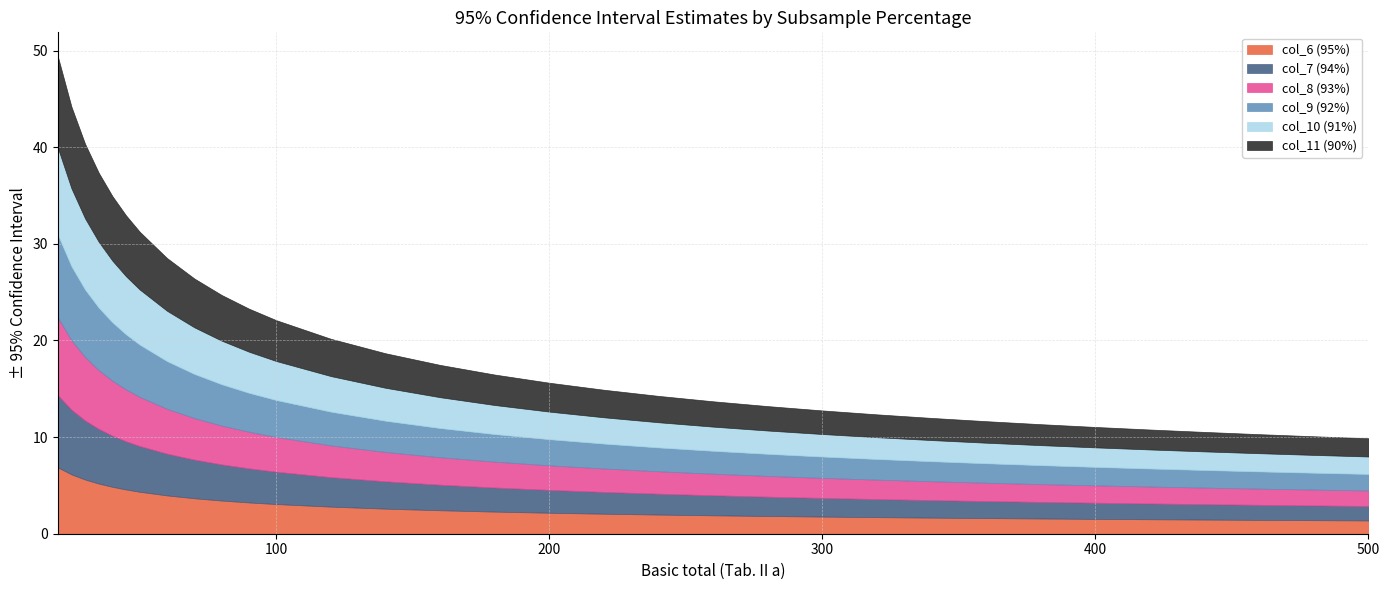

Reading right to left, extract all data points from this chart.

col_6 (95%): 500=1.4	480=1.4	460=1.4	440=1.5	420=1.5	400=1.5	380=1.6	360=1.6	340=1.7	320=1.7	300=1.8	280=1.8	260=1.9	240=2.0	220=2.1	200=2.2	180=2.3	160=2.4	140=2.6	120=2.8	100=3.1	90=3.2	80=3.4	70=3.7	60=4.0	50=4.3	45=4.6	40=4.9	35=5.2	30=5.6	25=6.1	20=6.9
col_7 (94%): 500=1.5	480=1.5	460=1.6	440=1.6	420=1.6	400=1.7	380=1.7	360=1.8	340=1.8	320=1.9	300=1.9	280=2.0	260=2.1	240=2.2	220=2.3	200=2.4	180=2.5	160=2.6	140=2.8	120=3.1	100=3.3	90=3.5	80=3.7	70=4.0	60=4.3	50=4.7	45=5.0	40=5.3	35=5.7	30=6.1	25=6.7	20=7.5
col_8 (93%): 500=1.6	480=1.6	460=1.7	440=1.7	420=1.8	400=1.8	380=1.8	360=1.9	340=2.0	320=2.0	300=2.1	280=2.1	260=2.2	240=2.3	220=2.4	200=2.5	180=2.7	160=2.8	140=3.0	120=3.3	100=3.6	90=3.8	80=4.0	70=4.3	60=4.6	50=5.1	45=5.4	40=5.7	35=6.1	30=6.6	25=7.2	20=8.0
col_9 (92%): 500=1.7	480=1.7	460=1.8	440=1.8	420=1.9	400=1.9	380=2.0	360=2.0	340=2.1	320=2.1	300=2.2	280=2.3	260=2.4	240=2.5	220=2.6	200=2.7	180=2.9	160=3.0	140=3.2	120=3.5	100=3.8	90=4.0	80=4.3	70=4.6	60=4.9	50=5.4	45=5.7	40=6.0	35=6.5	30=7.0	25=7.6	20=8.6
col_10 (91%): 500=1.8	480=1.8	460=1.9	440=1.9	420=2.0	400=2.0	380=2.1	360=2.1	340=2.2	320=2.3	300=2.3	280=2.4	260=2.5	240=2.6	220=2.7	200=2.9	180=3.0	160=3.2	140=3.4	120=3.7	100=4.0	90=4.3	80=4.5	70=4.8	60=5.2	50=5.7	45=6.0	40=6.4	35=6.8	30=7.4	25=8.1	20=9.0
col_11 (90%): 500=1.9	480=1.9	460=2.0	440=2.0	420=2.1	400=2.1	380=2.2	360=2.2	340=2.3	320=2.4	300=2.4	280=2.5	260=2.6	240=2.7	220=2.9	200=3.0	180=3.2	160=3.3	140=3.6	120=3.9	100=4.2	90=4.5	80=4.7	70=5.1	60=5.5	50=6.0	45=6.3	40=6.7	35=7.1	30=7.7	25=8.5	20=9.5